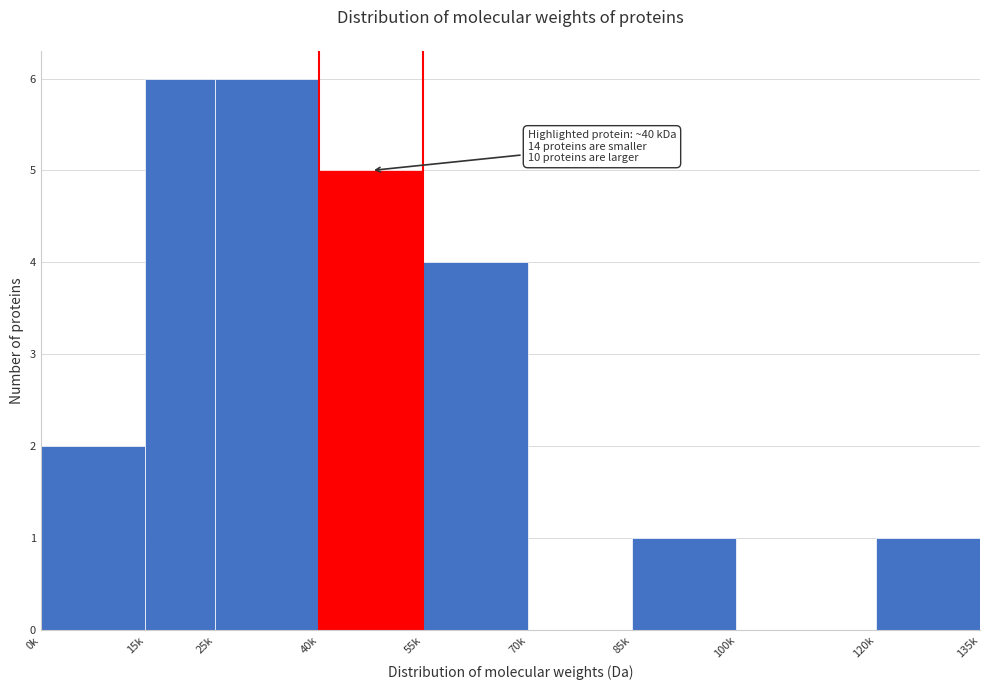

Reading left to right, list all the values displayed in this chart.

0k=2	15k=6	25k=6	40k=5	55k=4	70k=0	85k=1	100k=0	120k=1